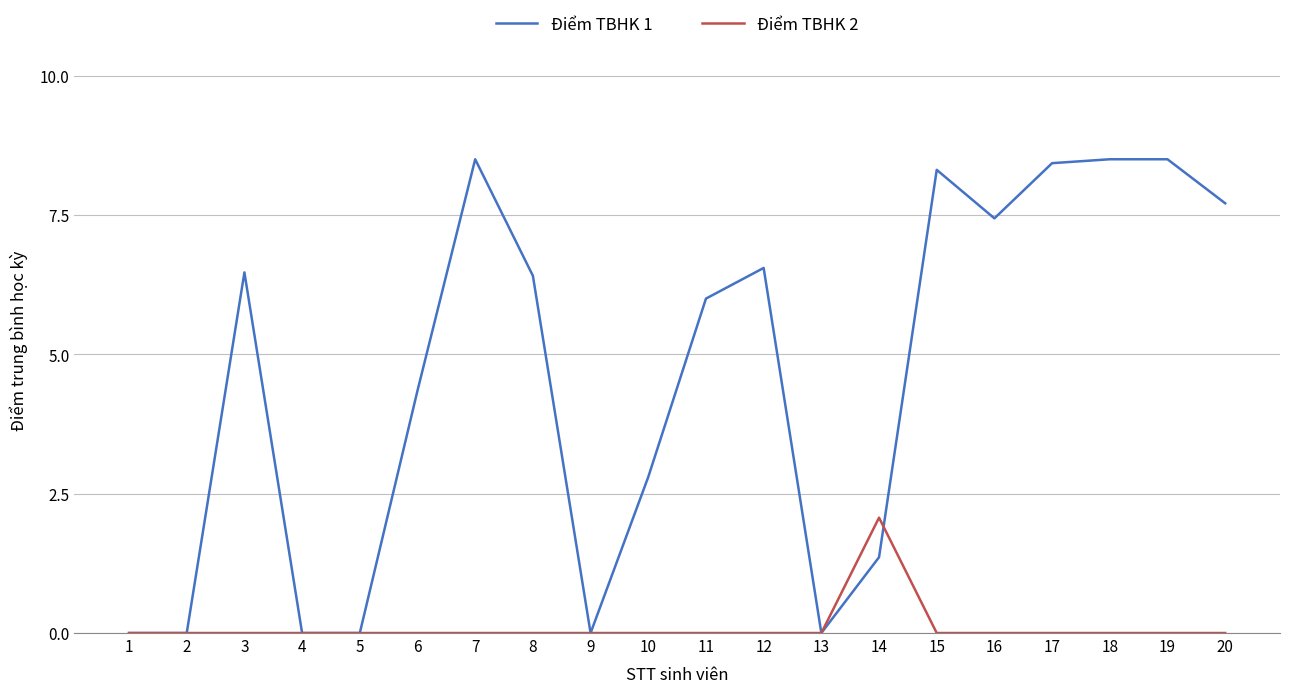

Is the value of Điểm TBHK 2 at 10 greater than the value of Điểm TBHK 1 at 12?

No